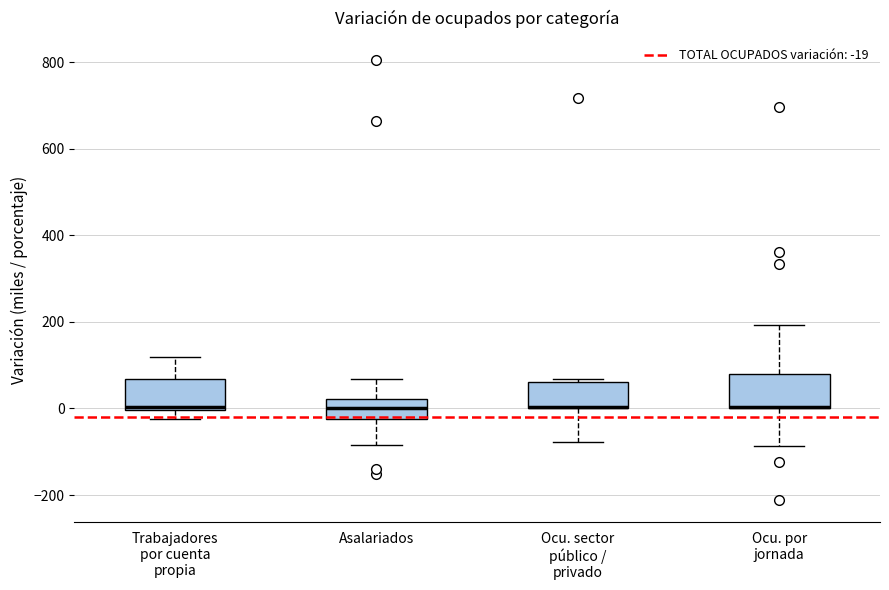

Reading left to right, transcribe this box plot: for each box, give where its median line is, the range the box spans, and where its two whiskers end, as read against the y-axis. The values are not printed on the chart, so give them approximately, as read against the axis.

Trabajadores por cuenta propia: median 0 (just above the box's lower edge), box 0 to 60, whiskers -20 to 120
Asalariados: median 0, box -20 to 20, whiskers -80 to 60
Ocu. sector público / privado: median 0 (drawn on the box's lower edge), box 0 to 60, whiskers -80 to 60 (just above the box's upper edge)
Ocu. por jornada: median 0 (drawn on the box's lower edge), box 0 to 80, whiskers -80 to 200